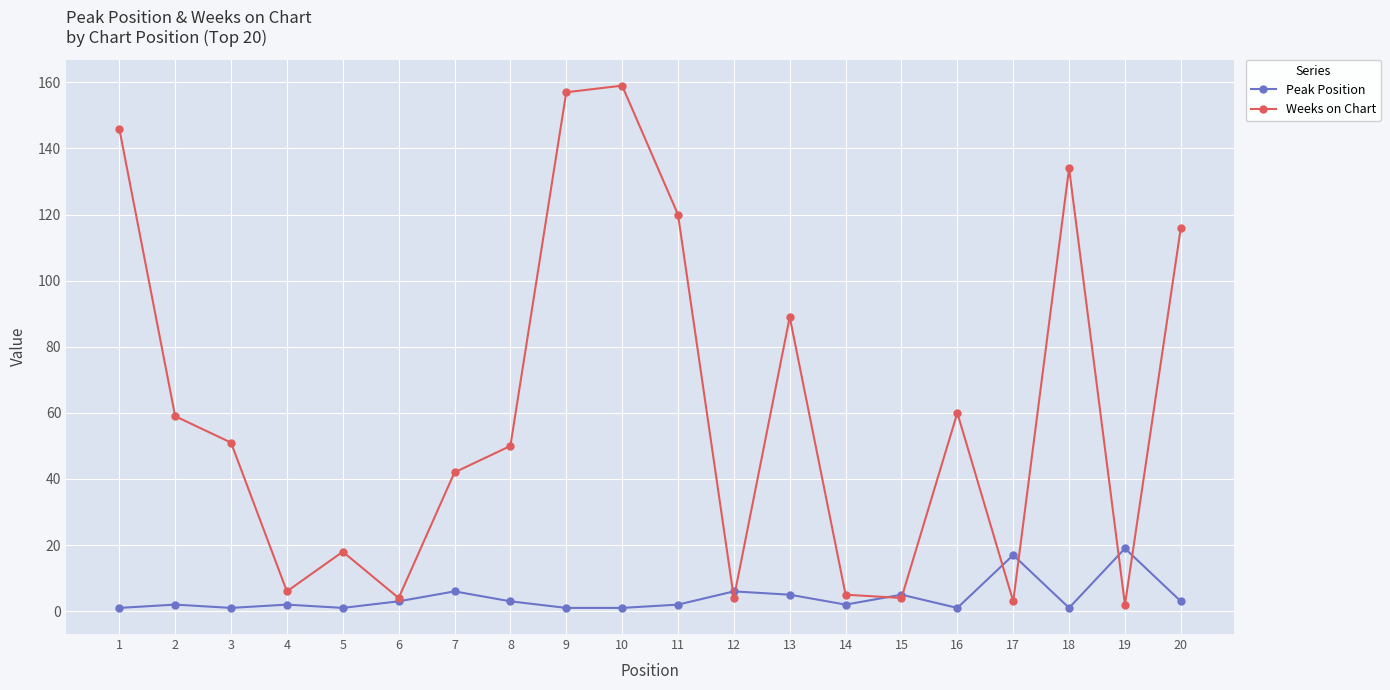

What is the greatest value displayed?

159